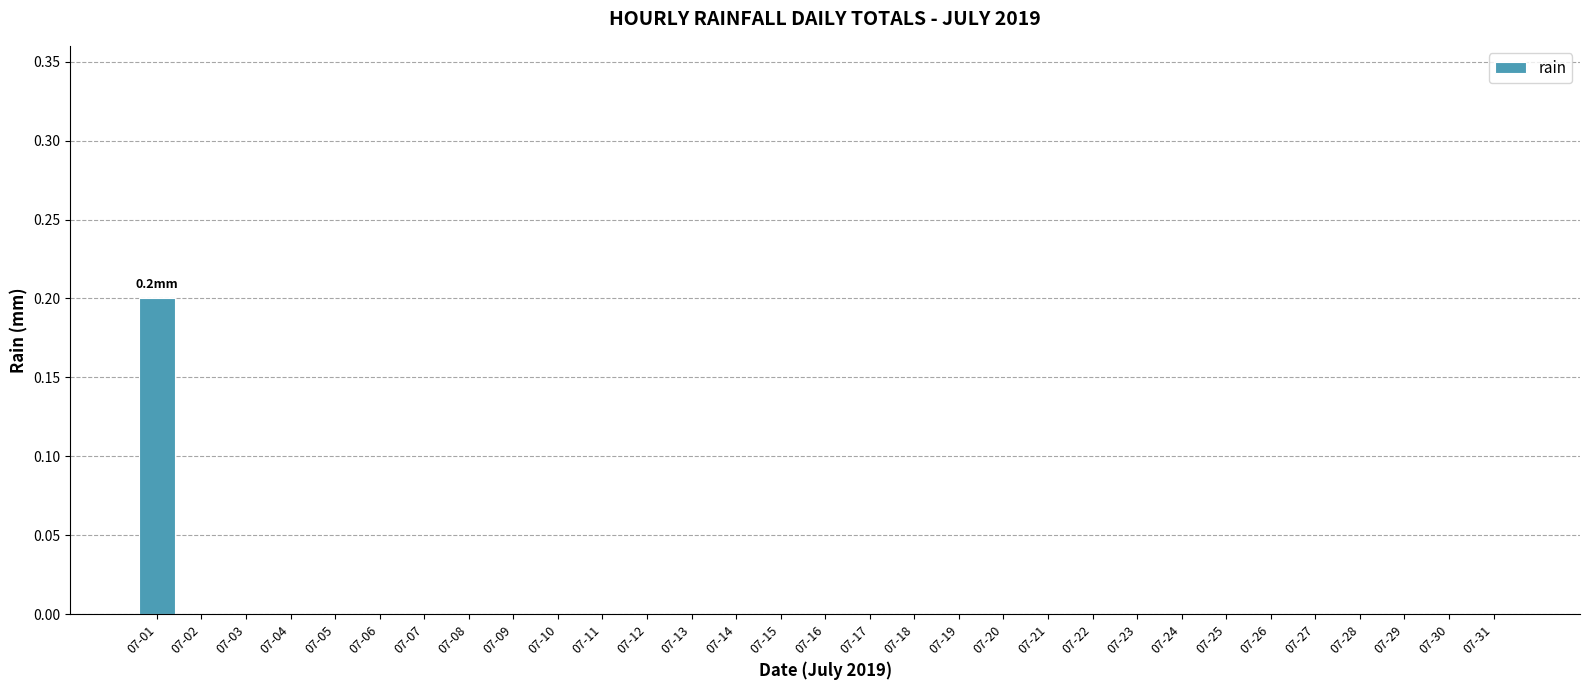

Is it true that the value at 07-18 is 0.0?

True